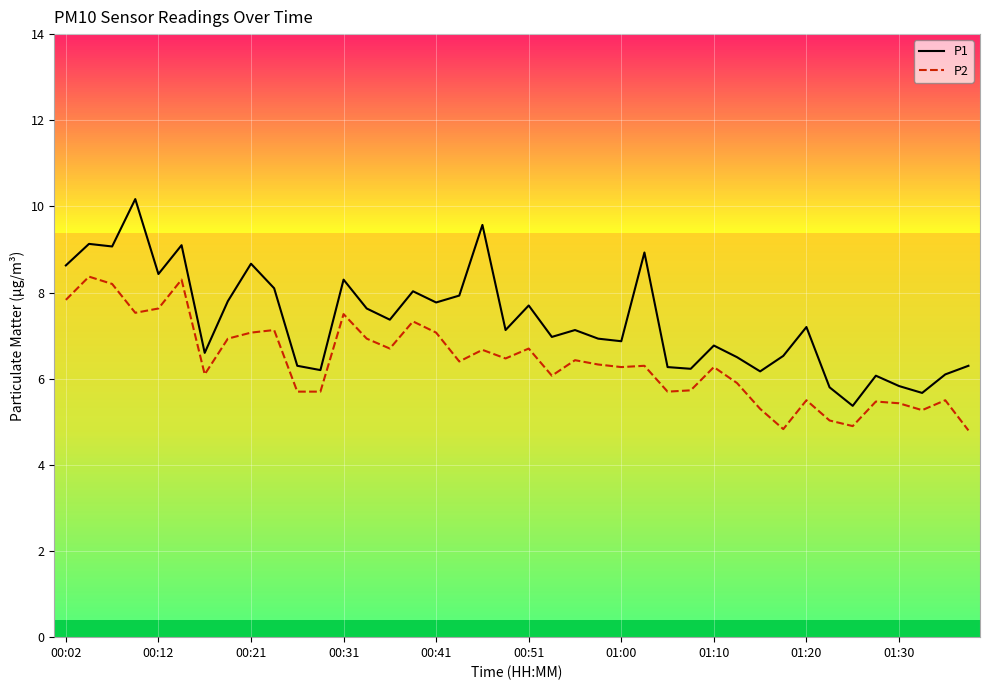

What is the maximum value for P1?

10.2